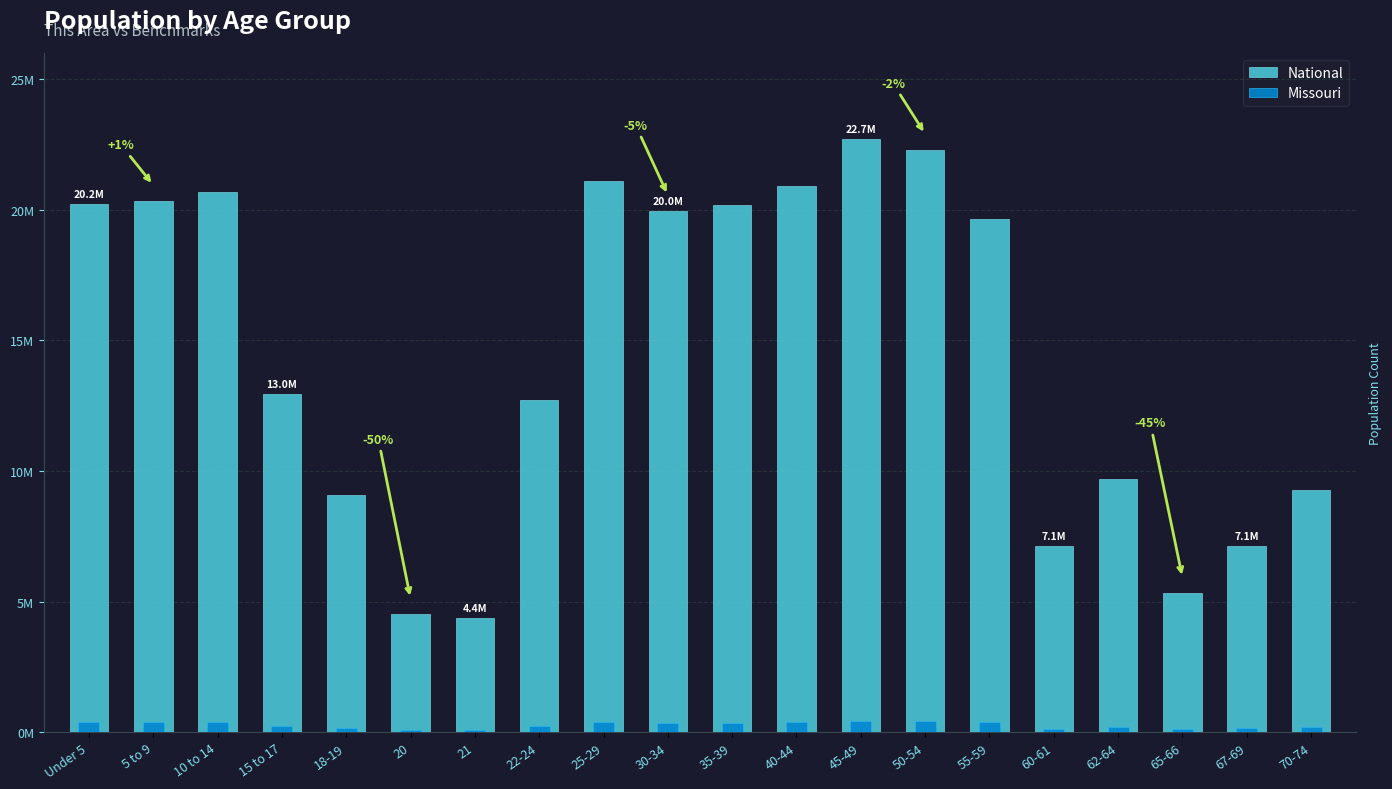

How many groups of bars are there?

20